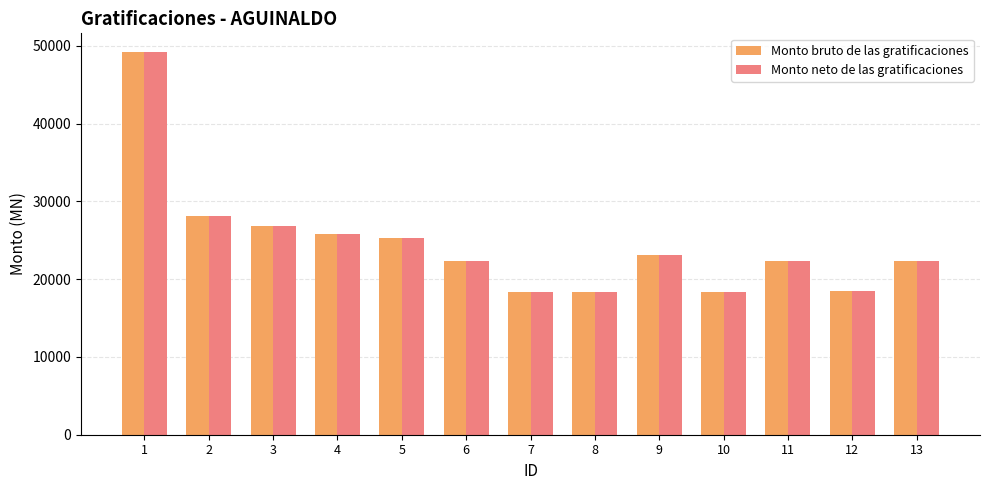

What is the difference between the Monto neto de las gratificaciones values at 4 and 8?

7516.9